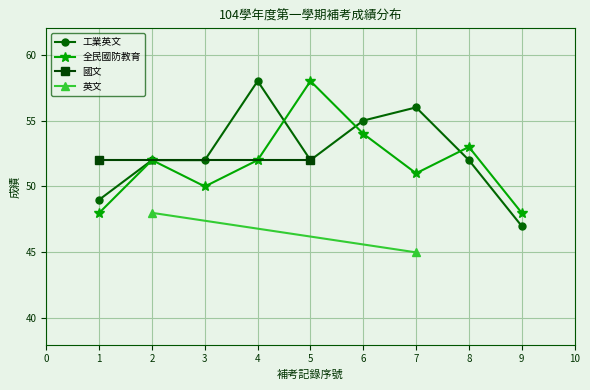

Which series has the largest range (max minus min)?

工業英文